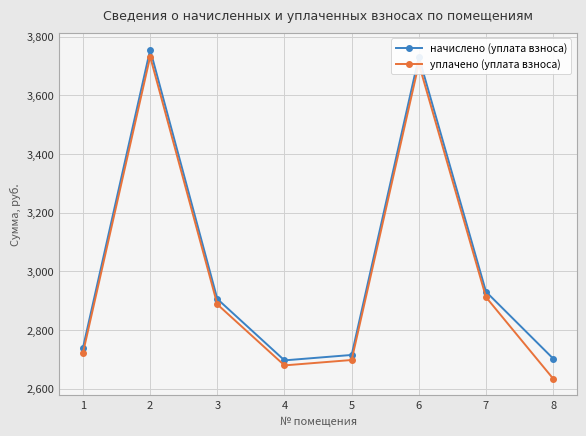

Where is начислено (уплата взноса) nearest to the value 3225?

7